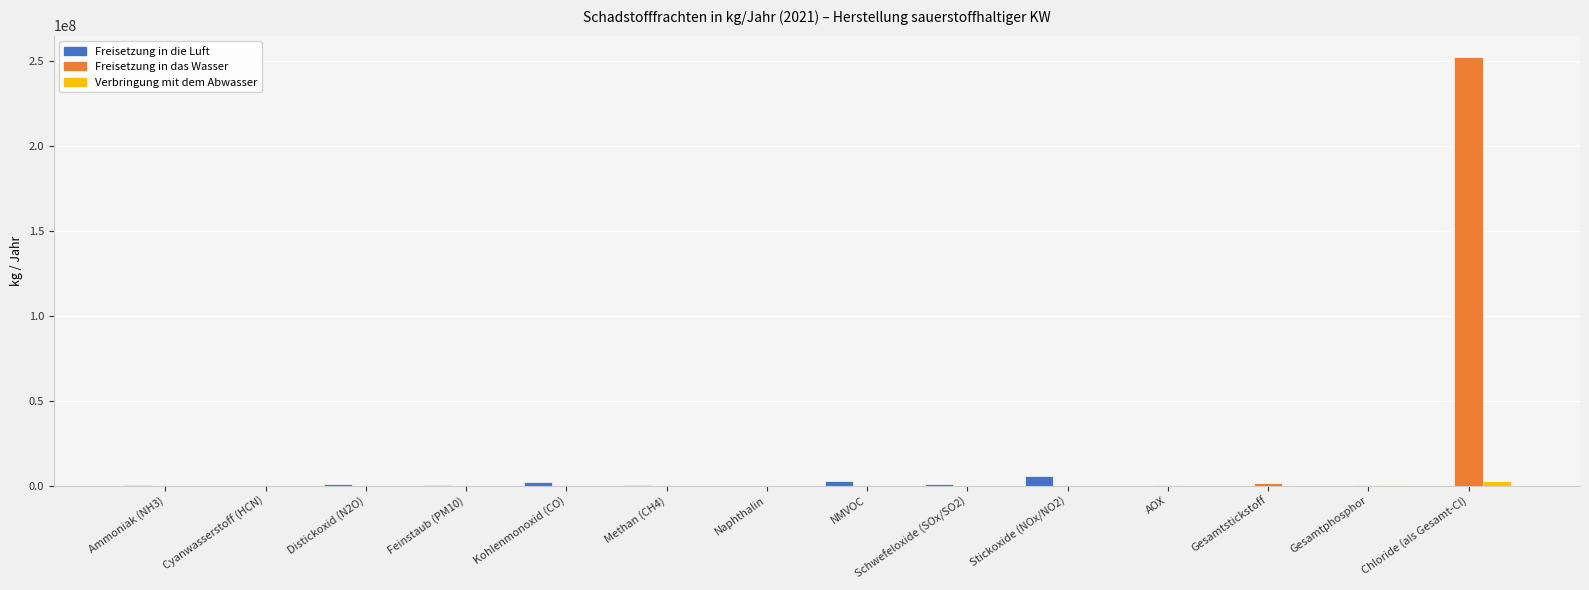

What is the sum of all Freisetzung in die Luft values?

13120510